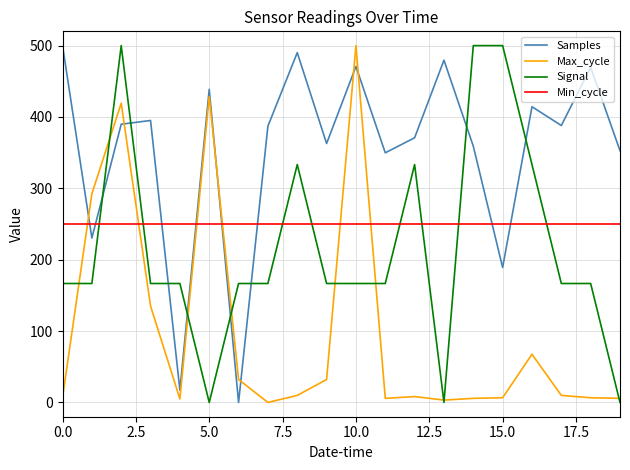

True or false: Max_cycle has more than 0 points higher than both neighbors.

True